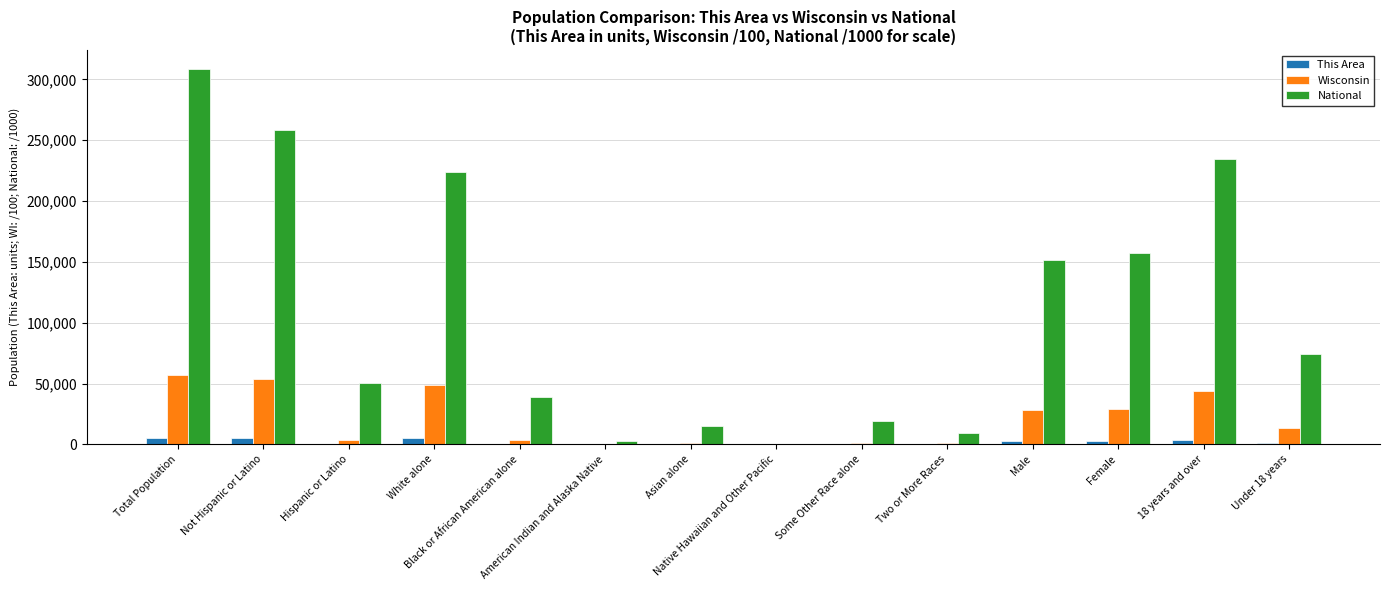

Where does the This Area series first go above 1126?

Total Population